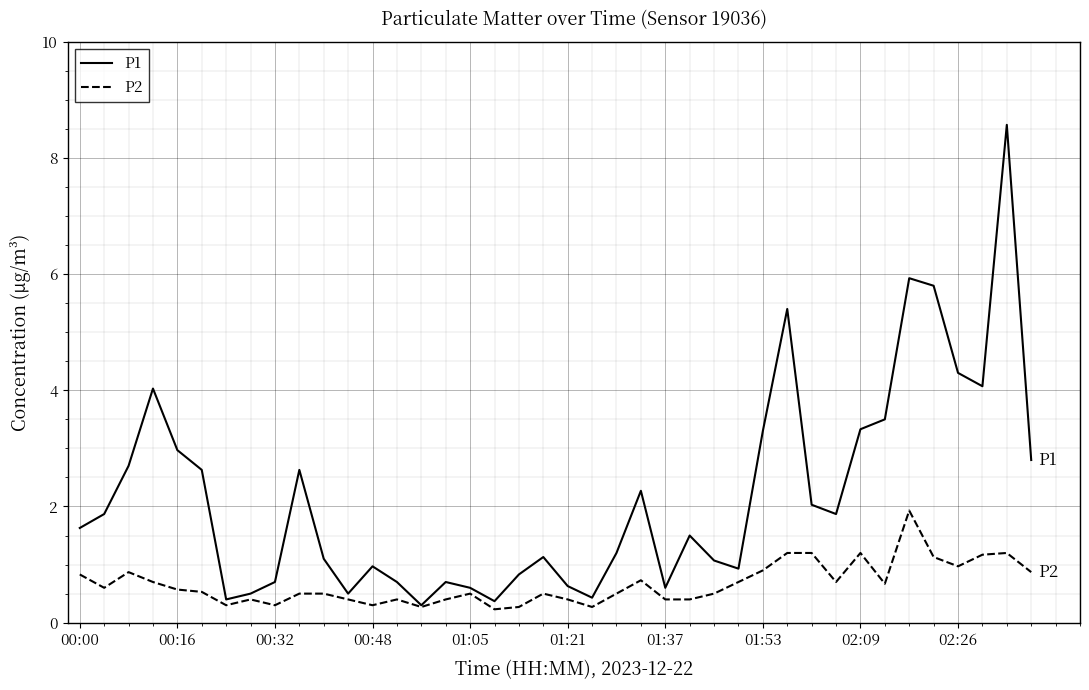

Rank the series by their average value, from highest to lowest.

P1, P2